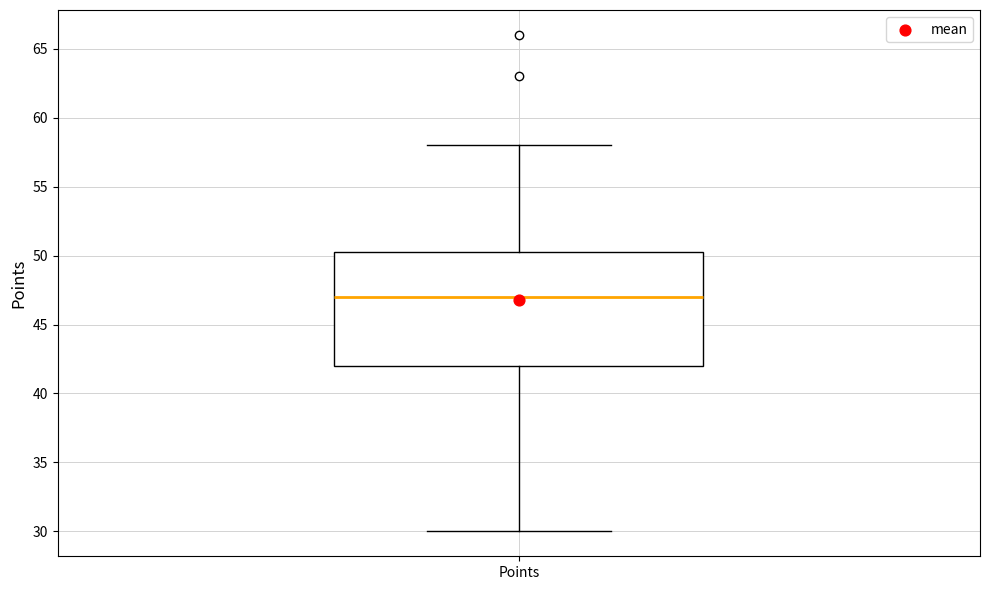

Transcribe this box plot: give where the median line is, the range the box spans, and where the two whiskers end, as read against the y-axis. The values are not printed on the chart, so give them approximately, as read against the axis.

median 47.0, box 42.0 to 50.5, whiskers 30.0 to 58.0